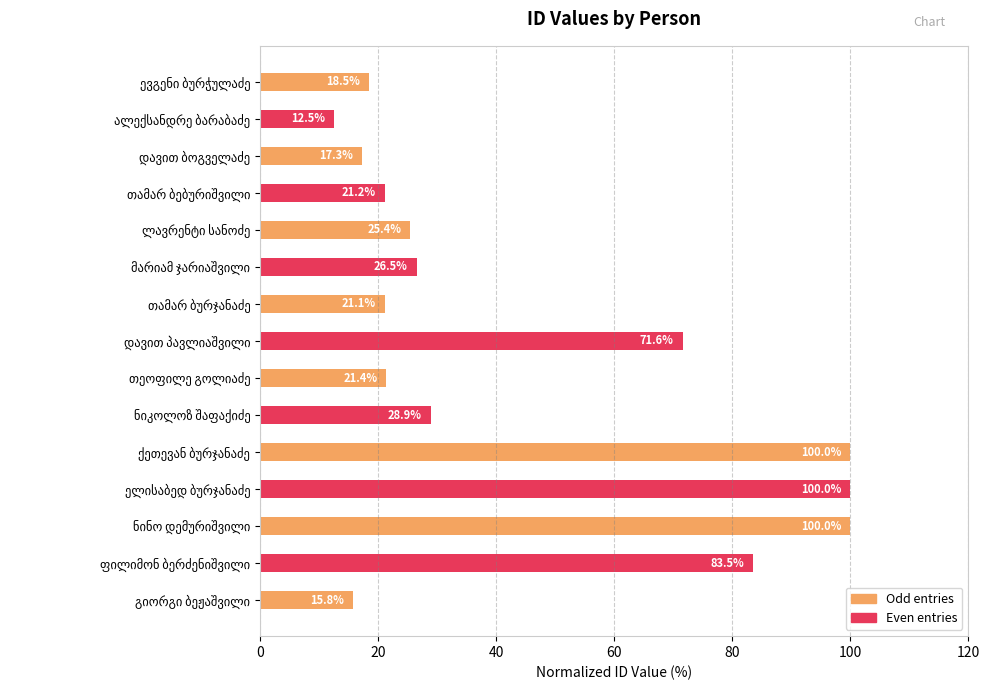

What is the smallest value displayed?

12.5